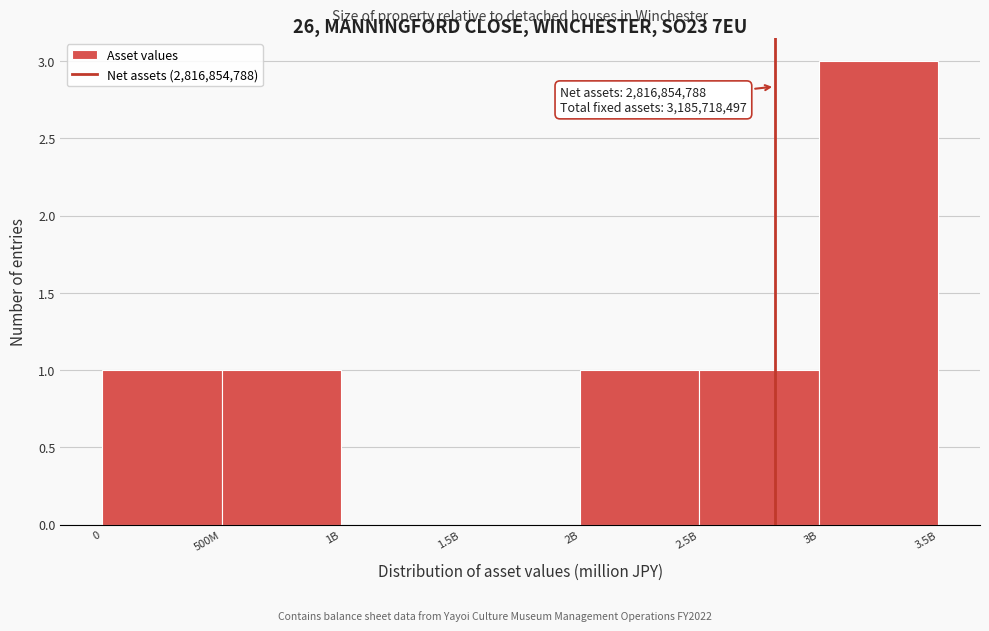

What is the greatest value displayed?

3